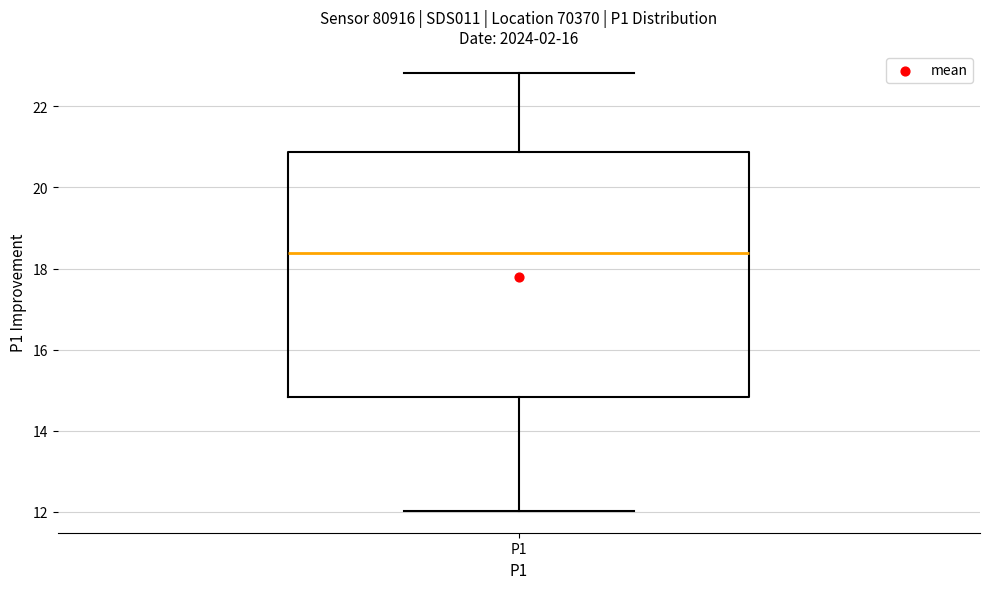

Where is the upper edge of the box for P1 on the y-axis? The values are not printed on the chart, so give them approximately, as read against the axis.

20.8